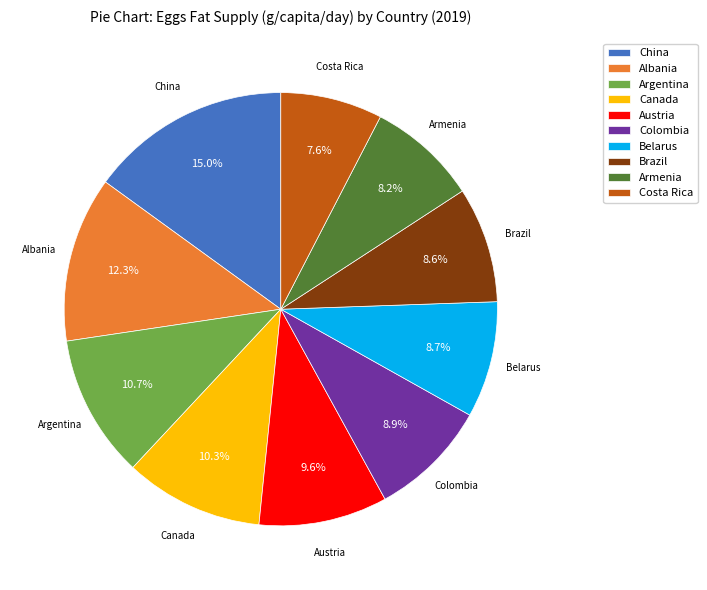

Which category has the smallest portion of the pie?

Costa Rica